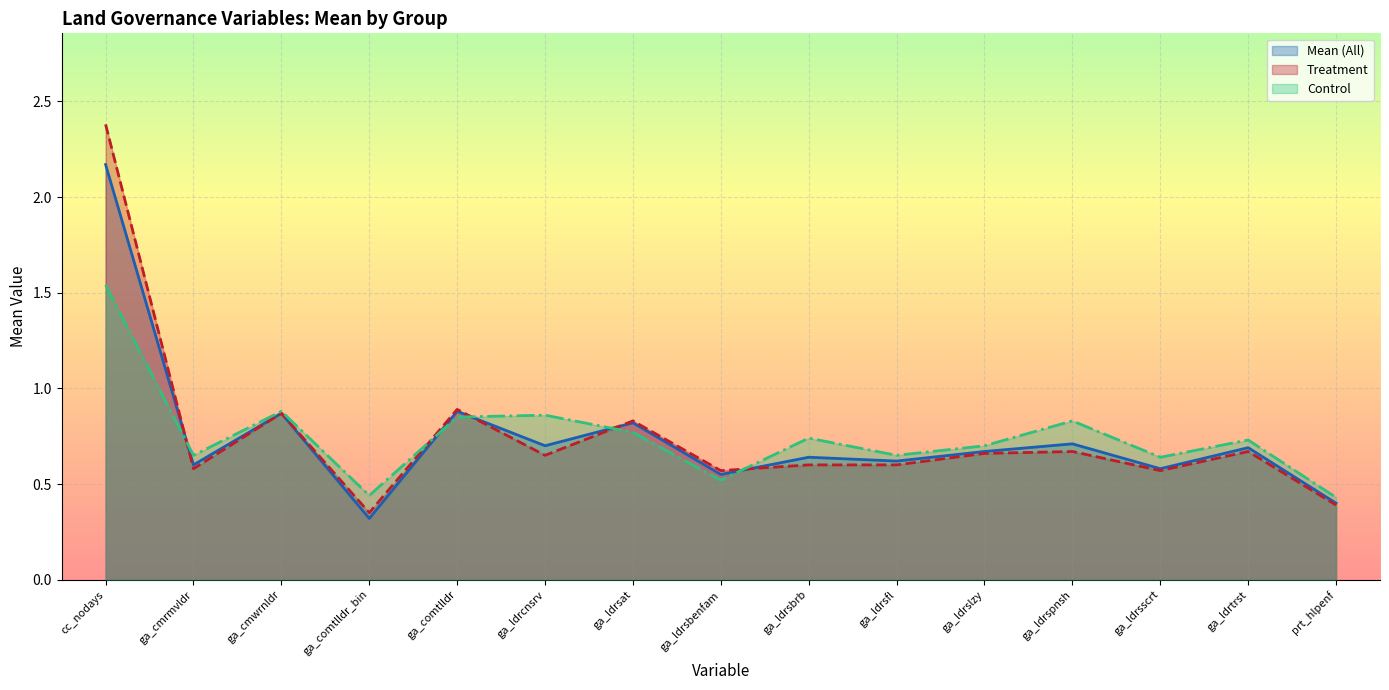

After their last crossing, which series has the higher values: Treatment or Mean (All)?

Mean (All)